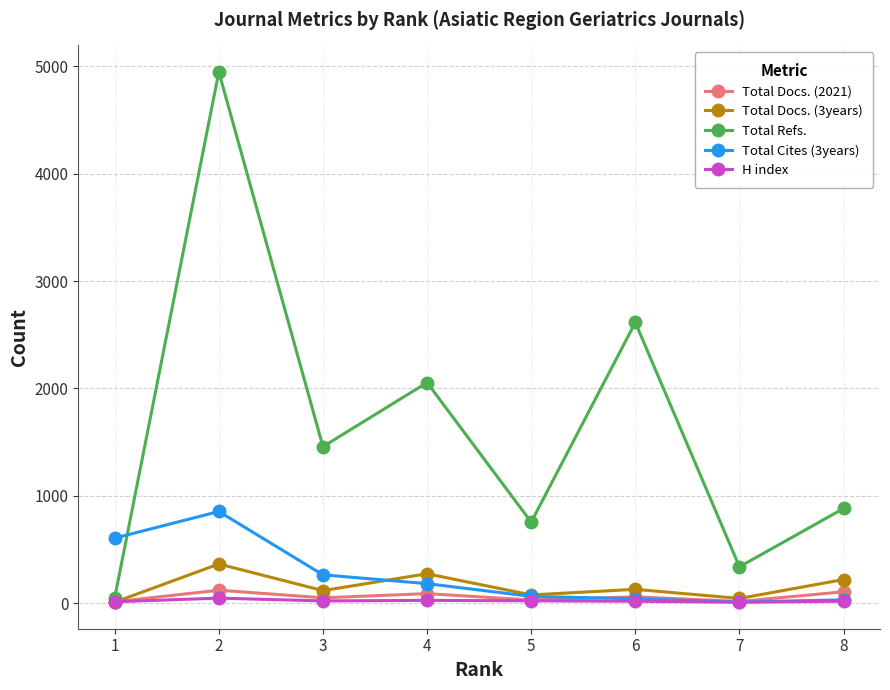

At which category does Total Refs. reach its first local peak?

2